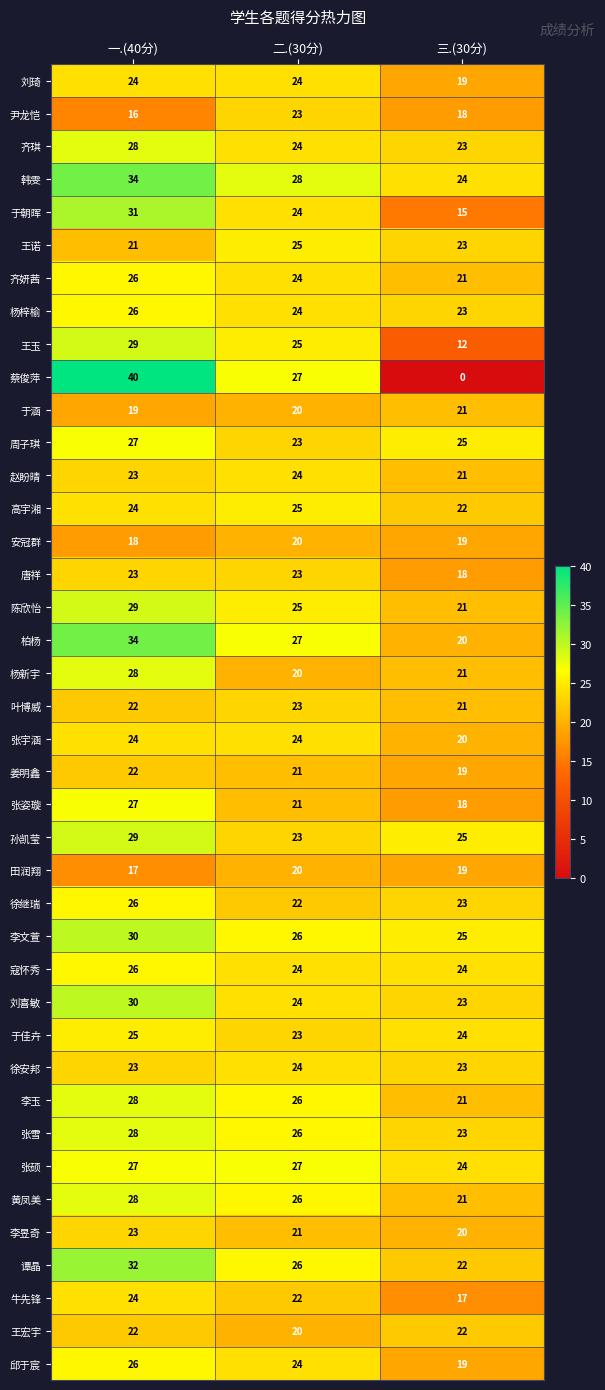

What is the difference between the highest and lowest values at 一.(40分)?

24